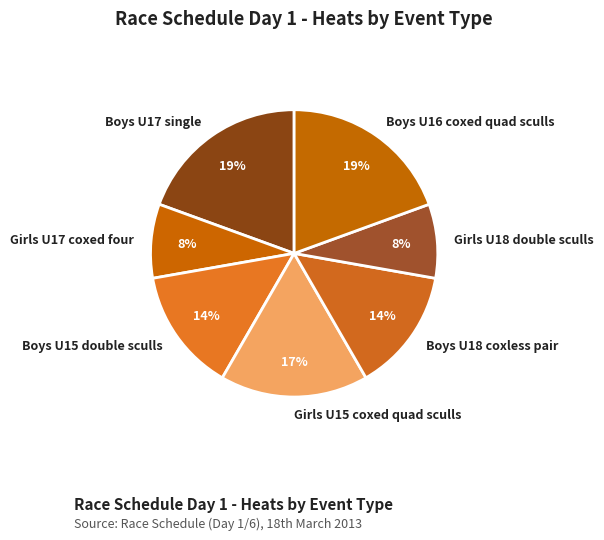

Count the number of slices in the pie.

7